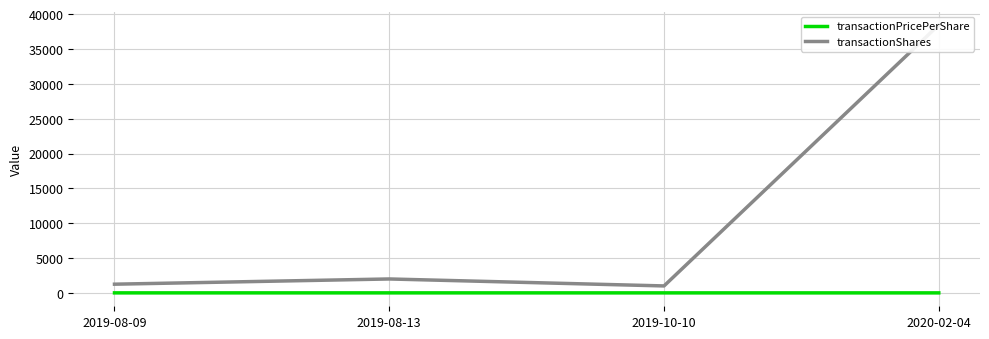

Which label corresponds to the largest value in the chart?

2020-02-04